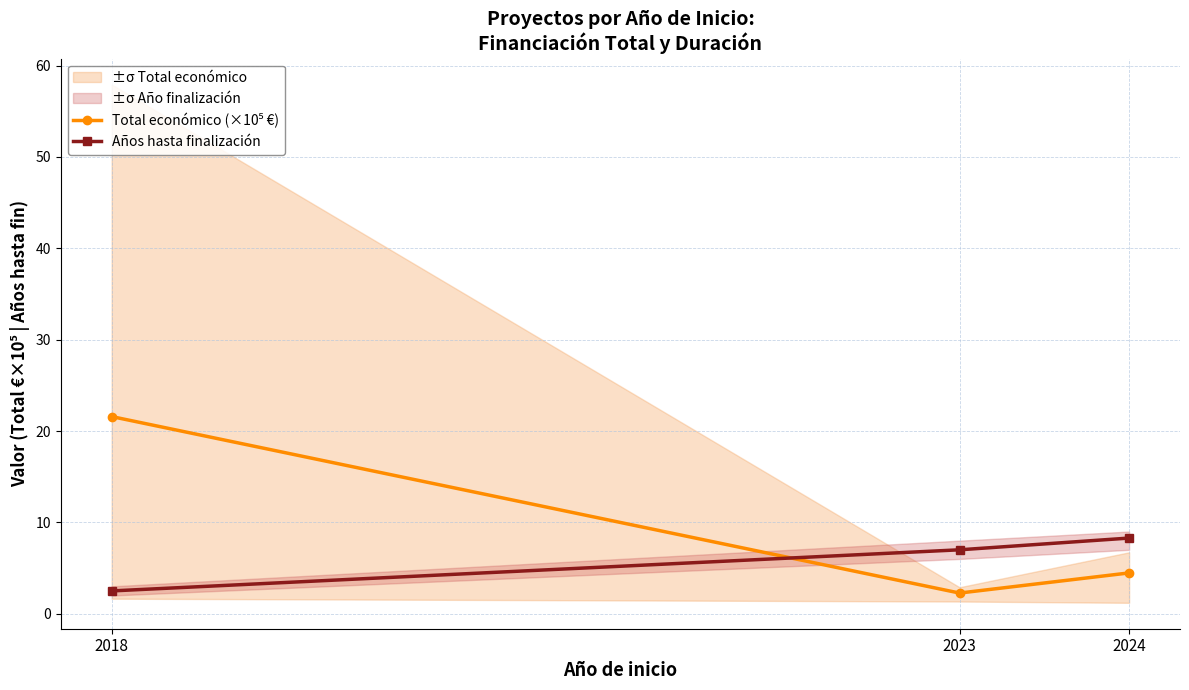

Between 2024 and 2018, which is larger?

2018